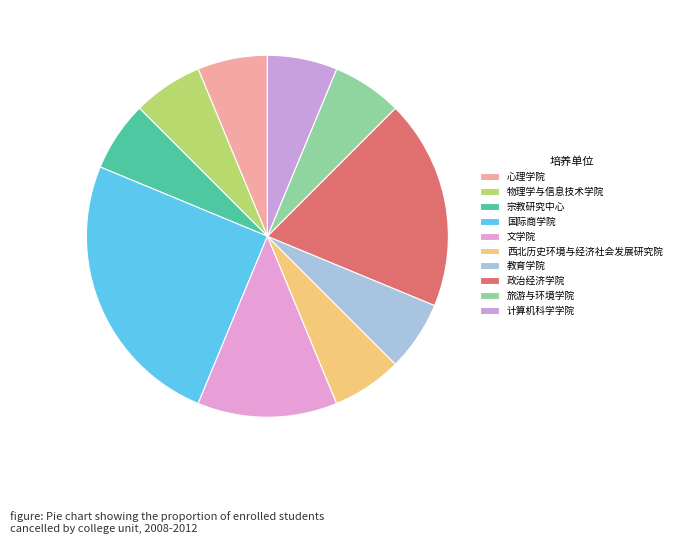

How much of the chart is everything except 计算机科学学院?

94.1%